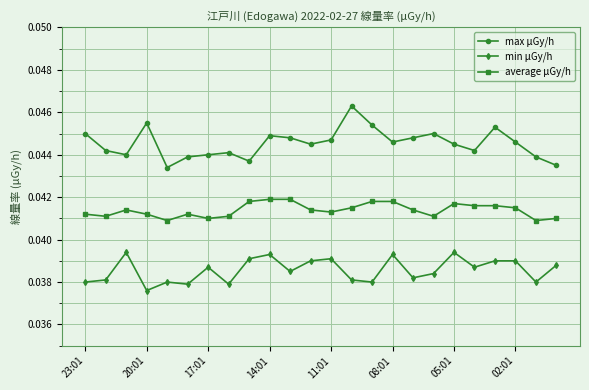

Rank the series by their maximum value, from lowest to highest.

min μGy/h, average μGy/h, max μGy/h